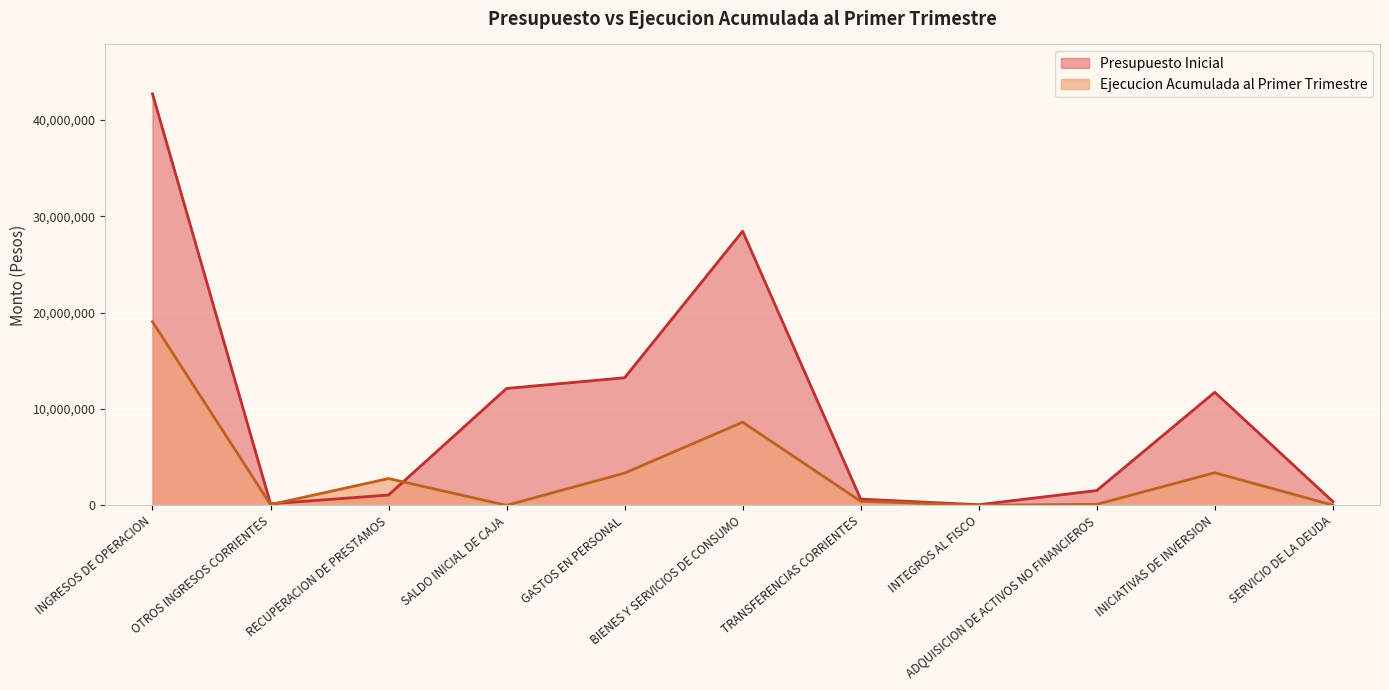

What value does the Ejecucion Acumulada al Primer Trimestre series have at SERVICIO DE LA DEUDA?

19138